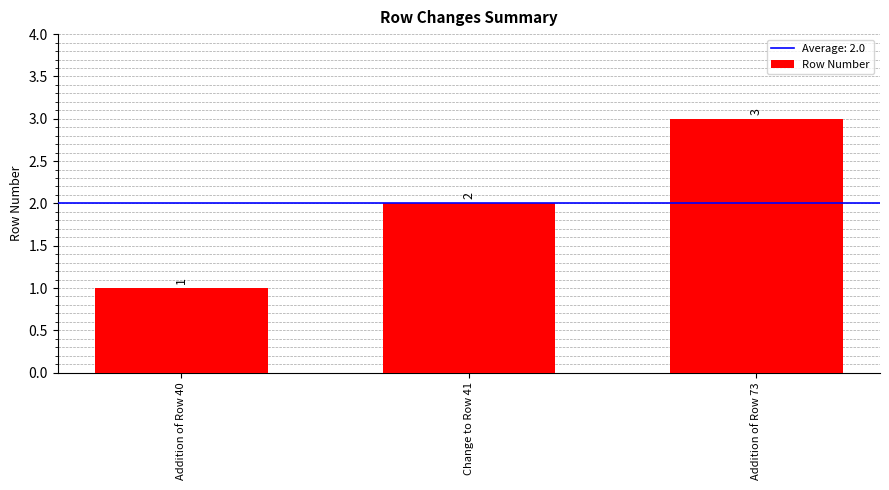

How many values are between 1 and 3?

3